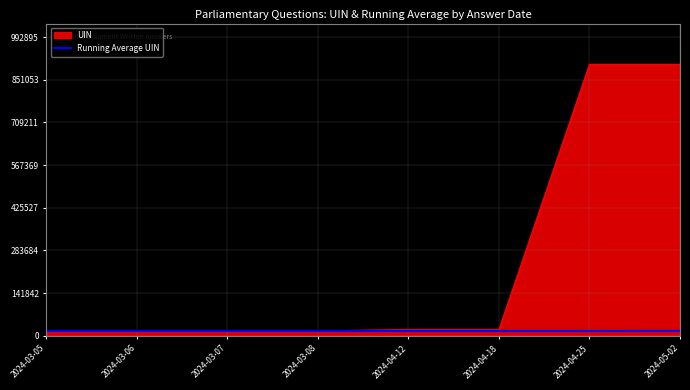

How many lines are shown in the chart?

2